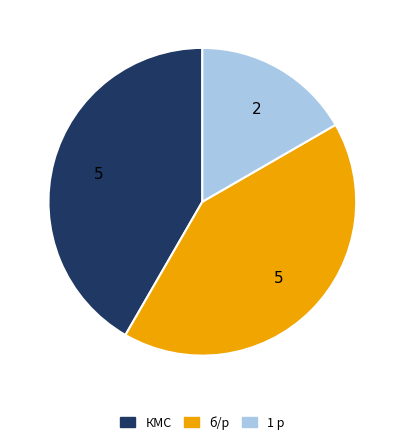

What is the ratio of the value at б/р to the value at 1 р?

2.5